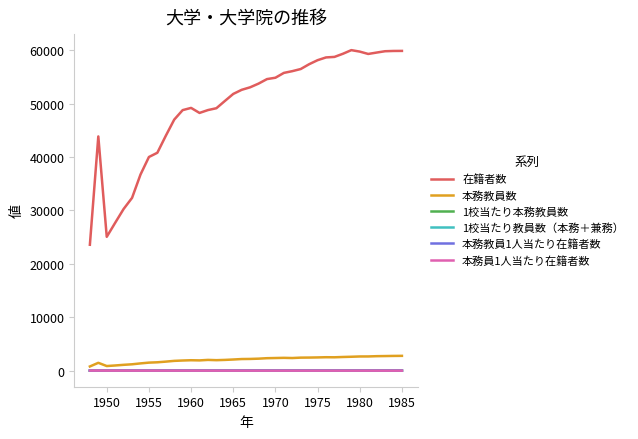

What is the minimum value for 在籍者数?

23584.0